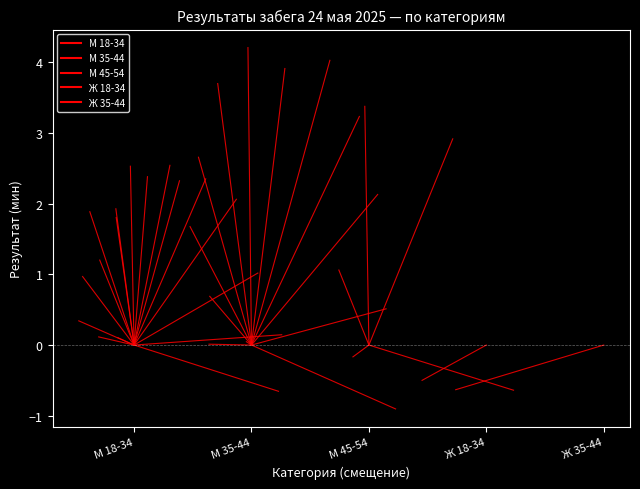

Does the chart have visible grid lines?

No